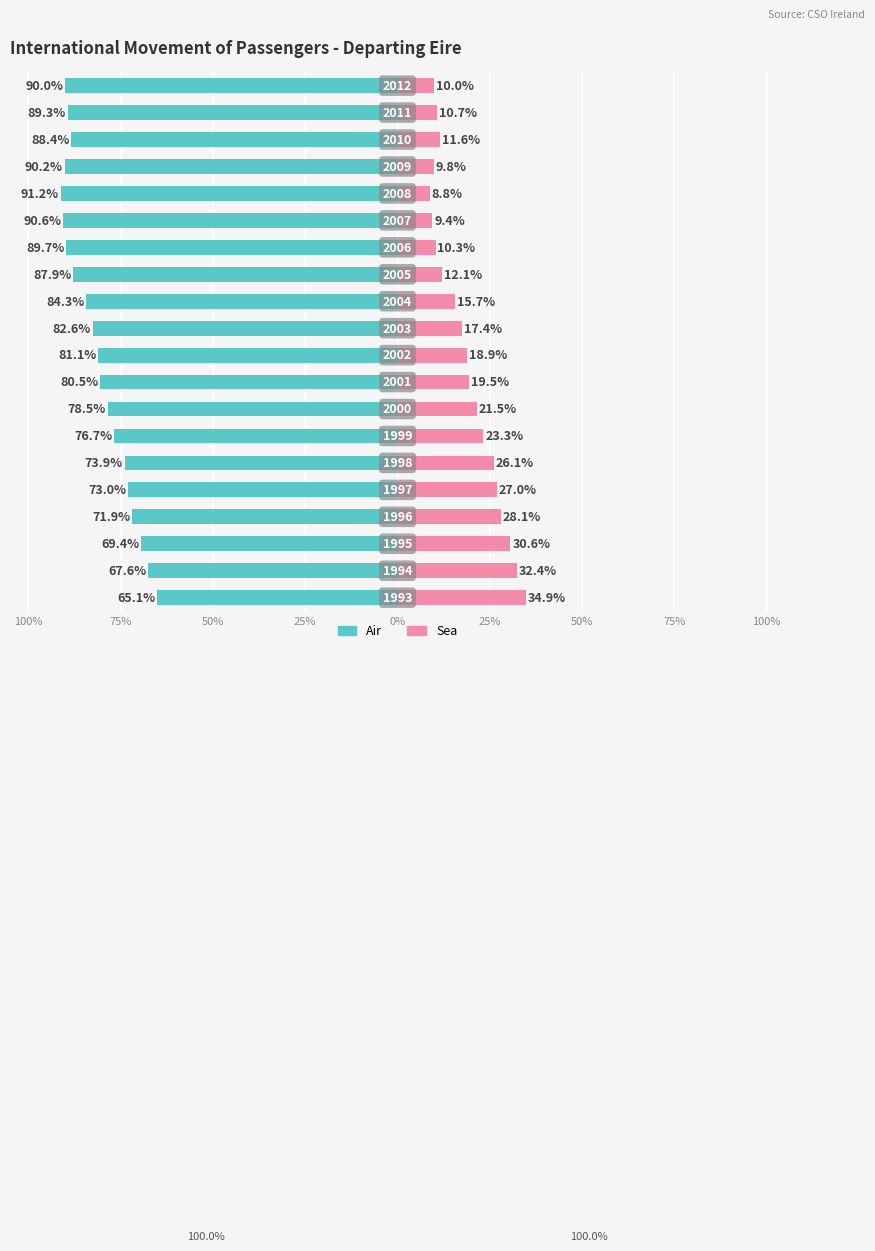

The value of Air at 100% is -80.5. True or false?

True